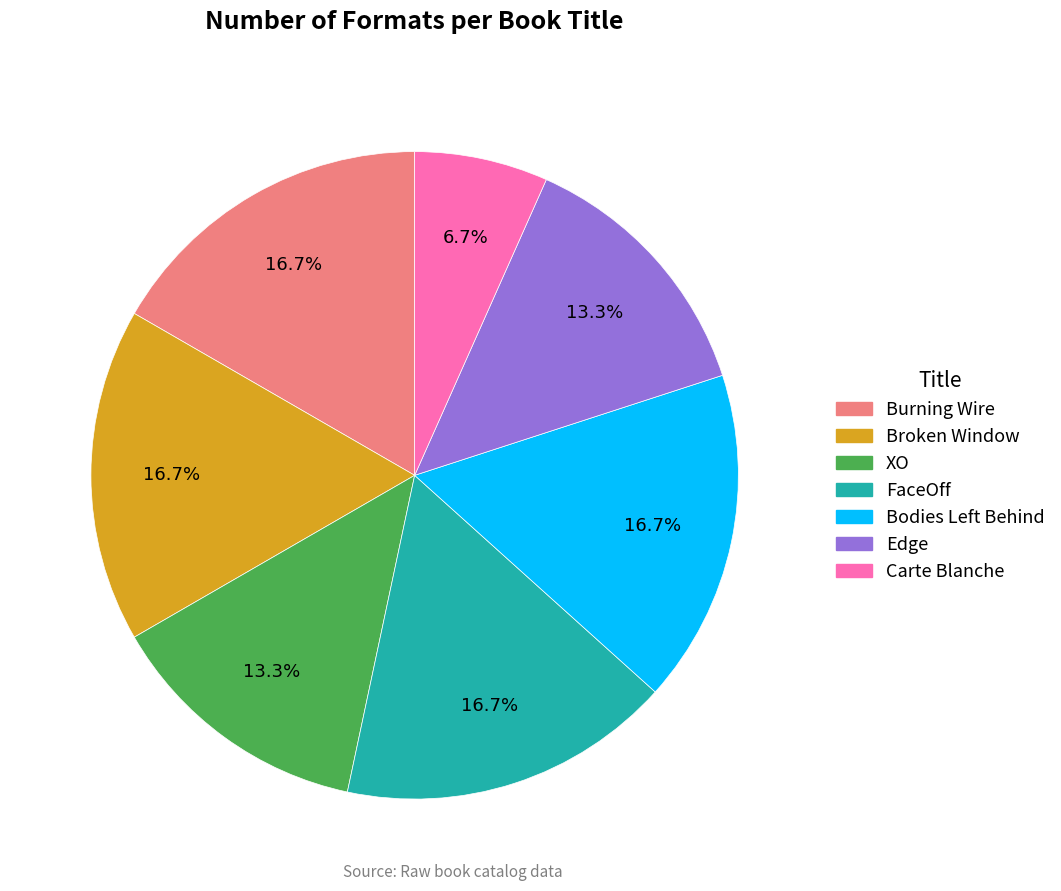

How many slices are in this pie chart?

7